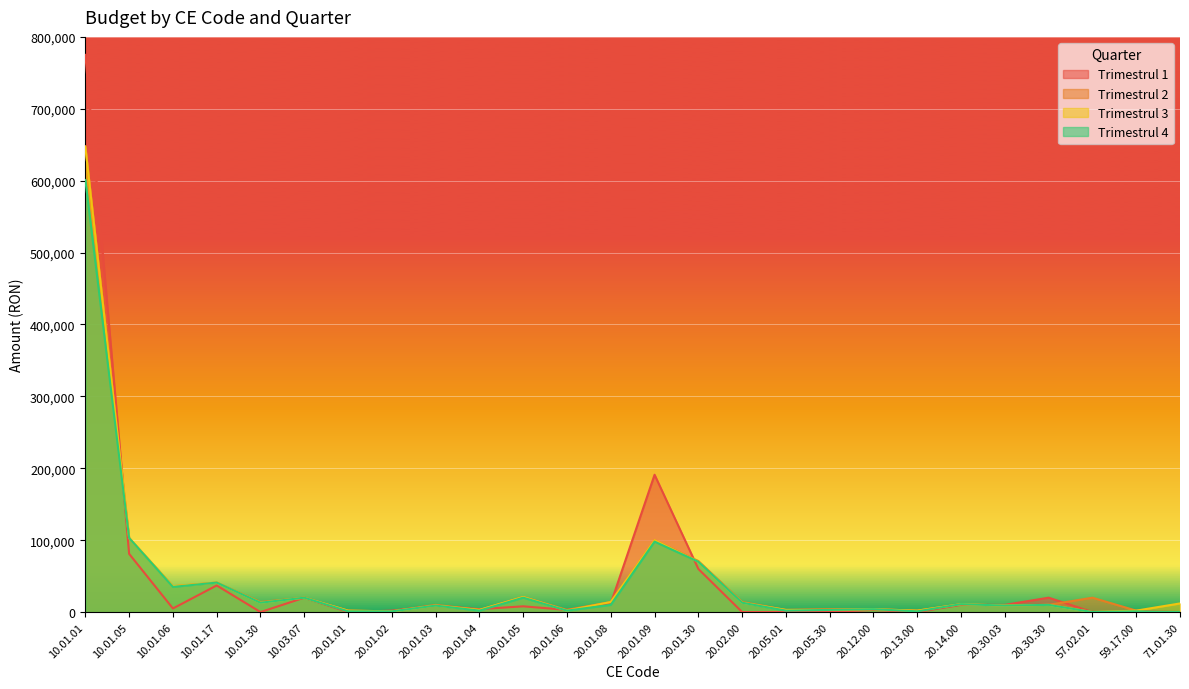

In Trimestrul 2, how many points are lower than both neighbors (excluding endpoints)?

8